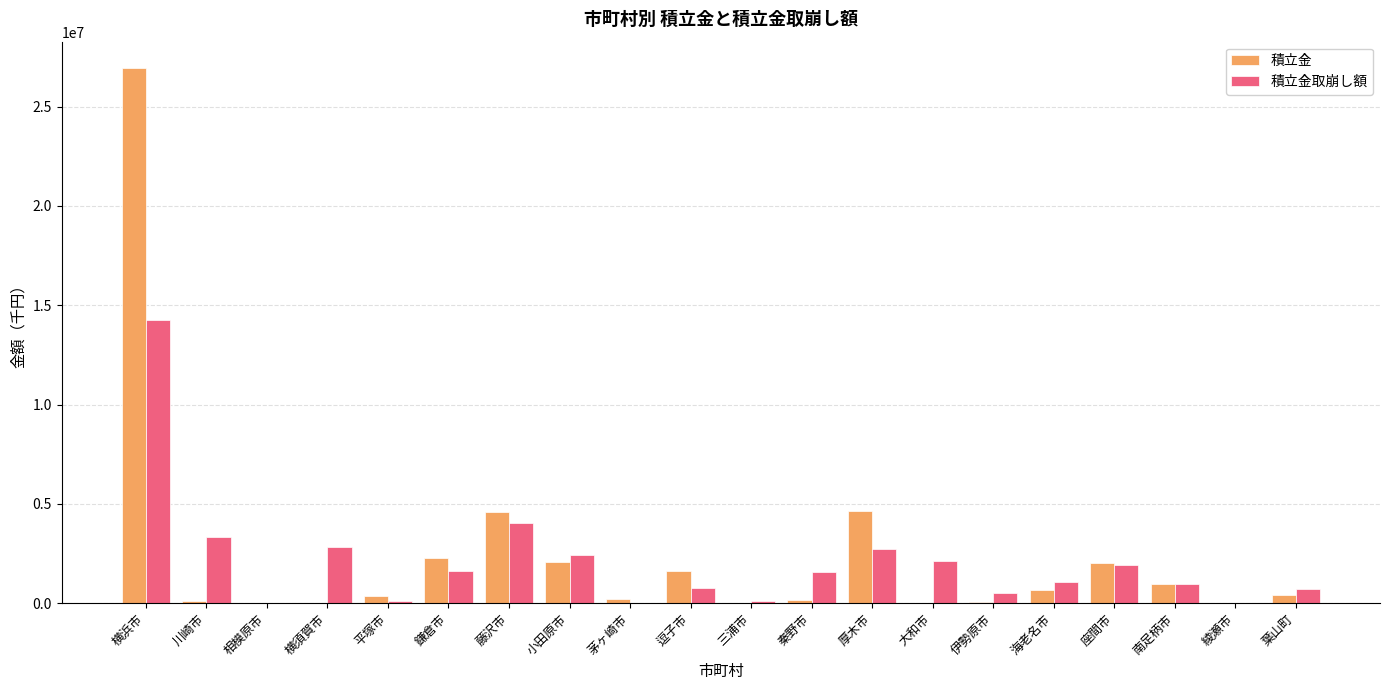

What is the sum of all 積立金 values?

47178289